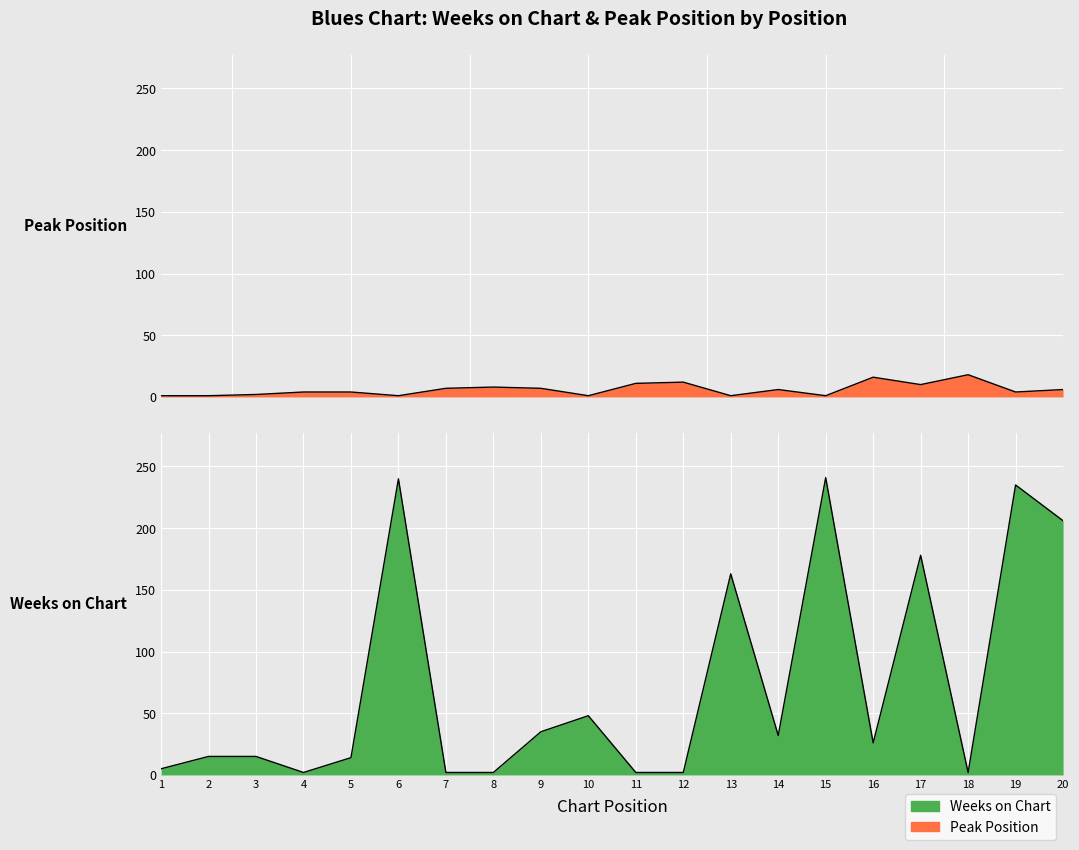

The Weeks on Chart series shows 1 at 8. True or false?

False